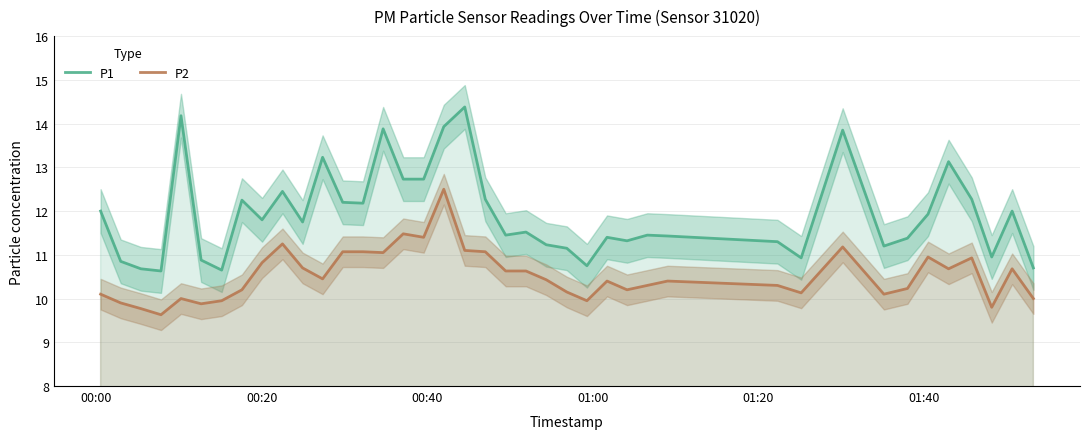

List the series in order of their peak value, lowest first.

P2, P1